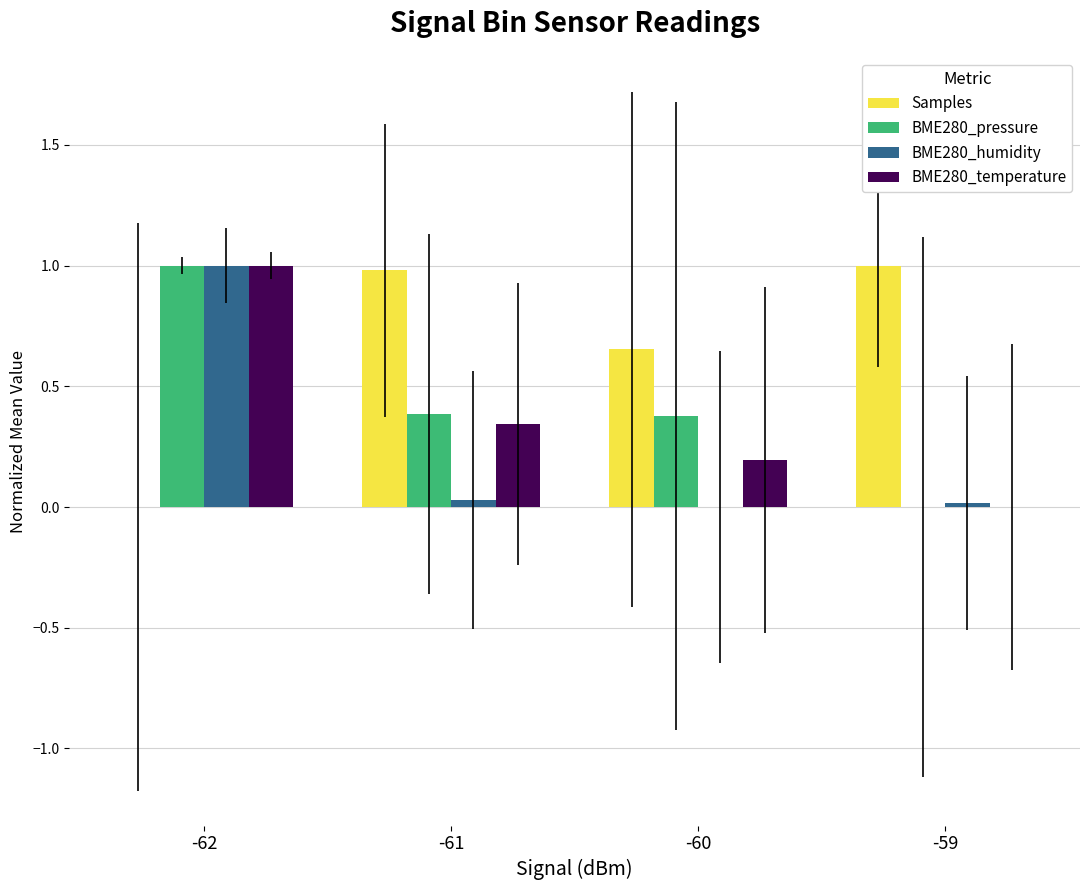

At which category is the sum across all series the highest?

-62